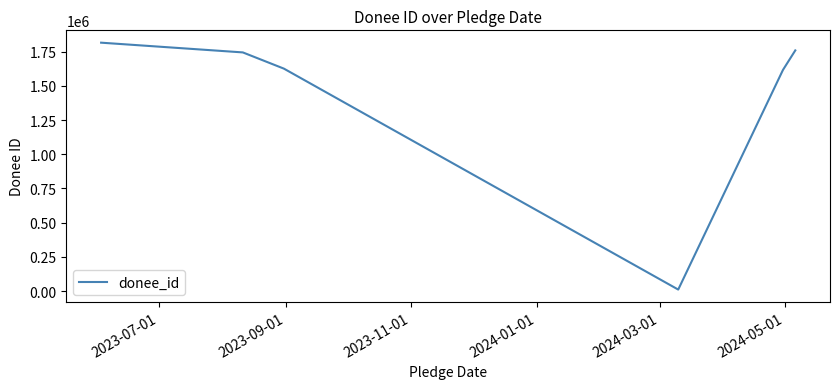

How many interior local valleys (lower than both neighbors) does the data have?

1